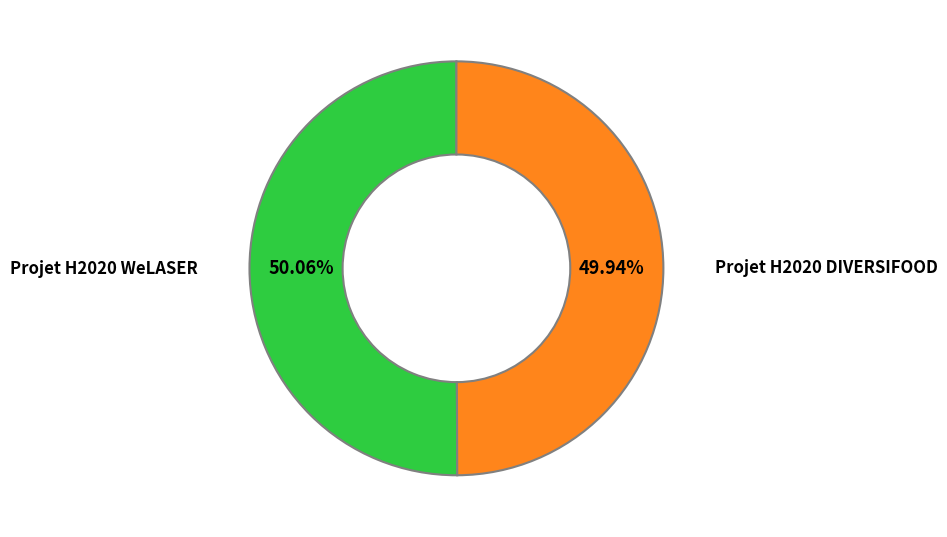

Is there any slice that represents more than half of the pie?

Yes